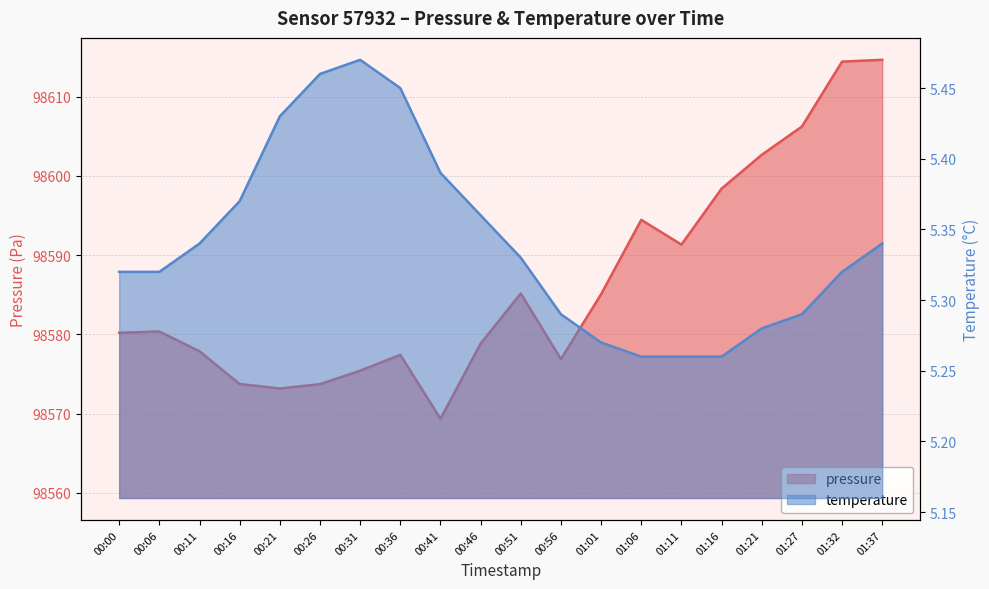

At which label does temperature reach its minimum?

01:06